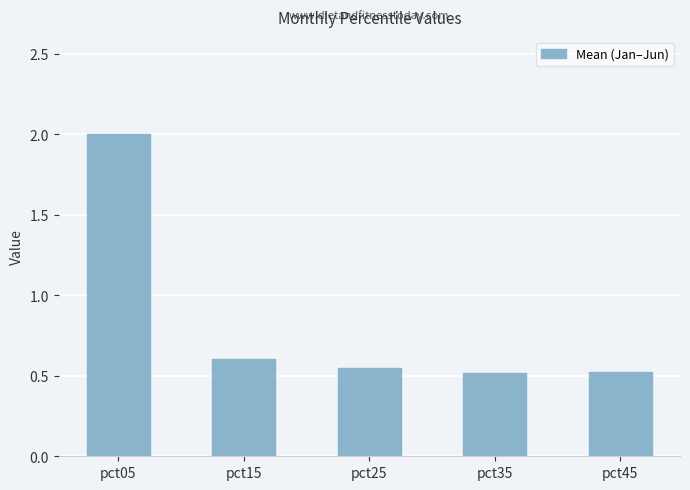

What is the sum of the values at pct25 and pct15?

1.2